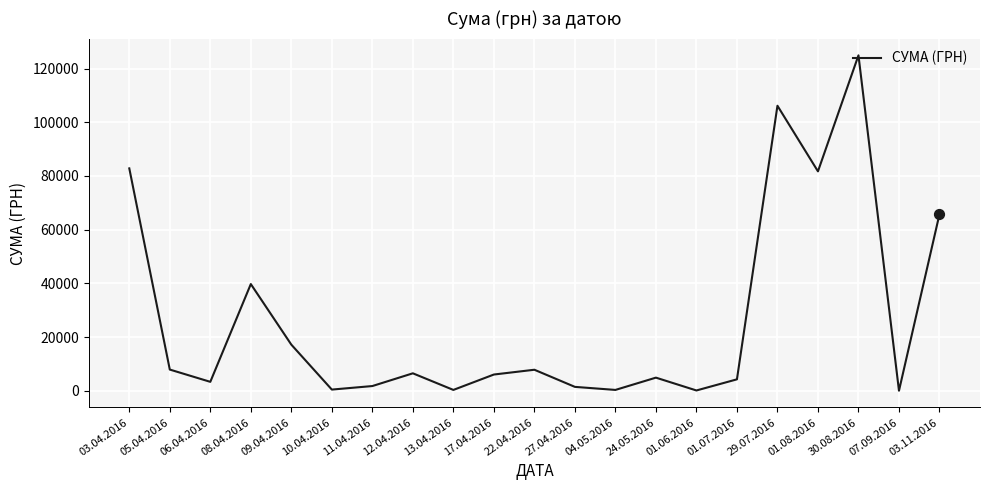

Approximately how many times larger is the value at 01.07.2016 compared to 09.04.2016?

0.3